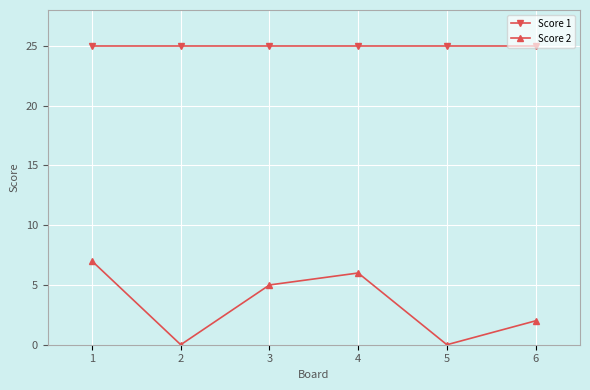

Count the number of categories in the chart.

6